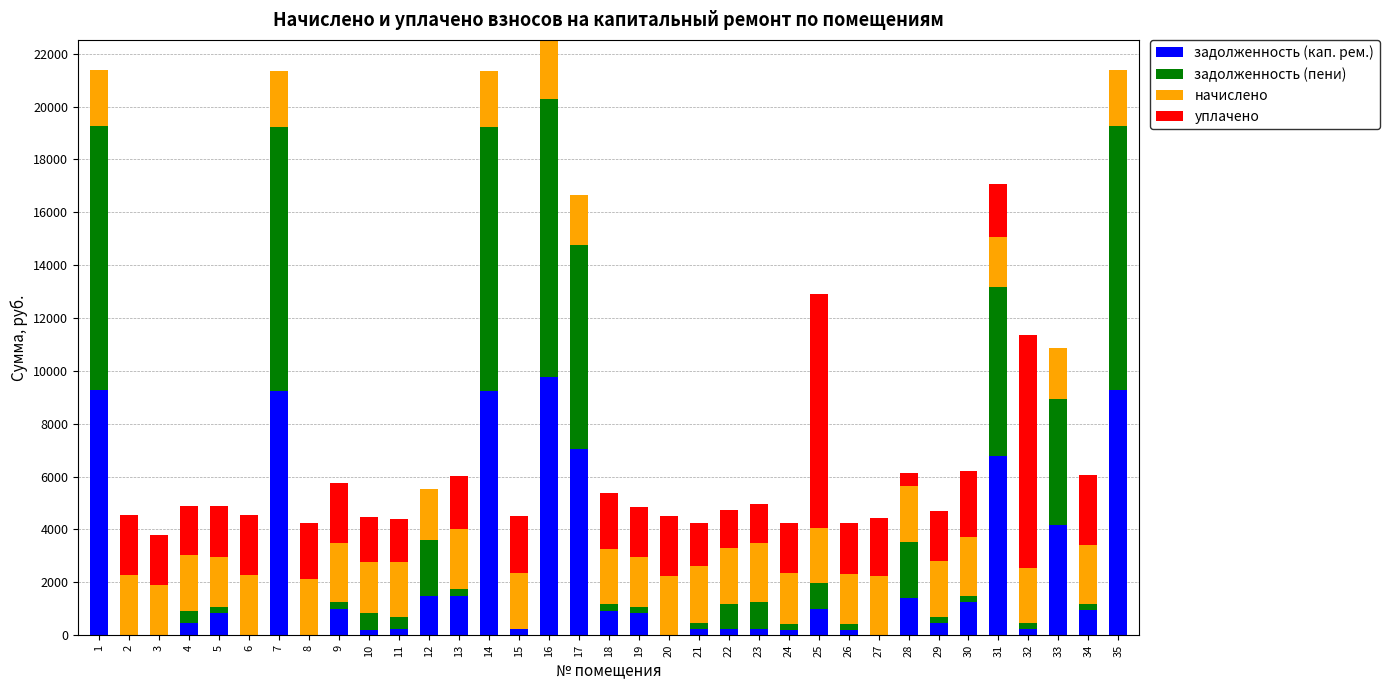

What is the maximum value for задолженность (кап. рем.)?

9767.8